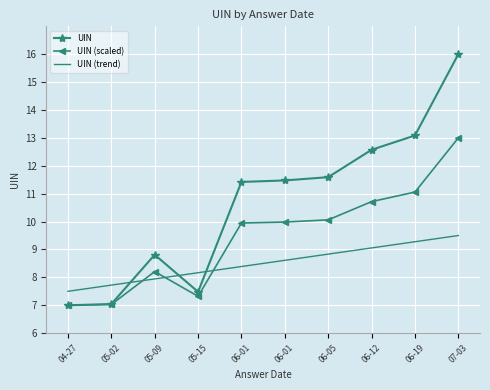

Reading right to left, list all the values displayed in this chart.

UIN: 07-03=16.0	06-19=13.1	06-12=12.6	06-05=11.6	06-01=11.5	06-01=11.4	05-15=7.5	05-09=8.8	05-02=7.0	04-27=7.0
UIN (scaled): 07-03=13.0	06-19=11.1	06-12=10.7	06-05=10.1	06-01=10.0	06-01=9.9	05-15=7.3	05-09=8.2	05-02=7.0	04-27=7.0
UIN (trend): 07-03=9.5	06-19=9.3	06-12=9.1	06-05=8.8	06-01=8.6	06-01=8.4	05-15=8.2	05-09=7.9	05-02=7.7	04-27=7.5